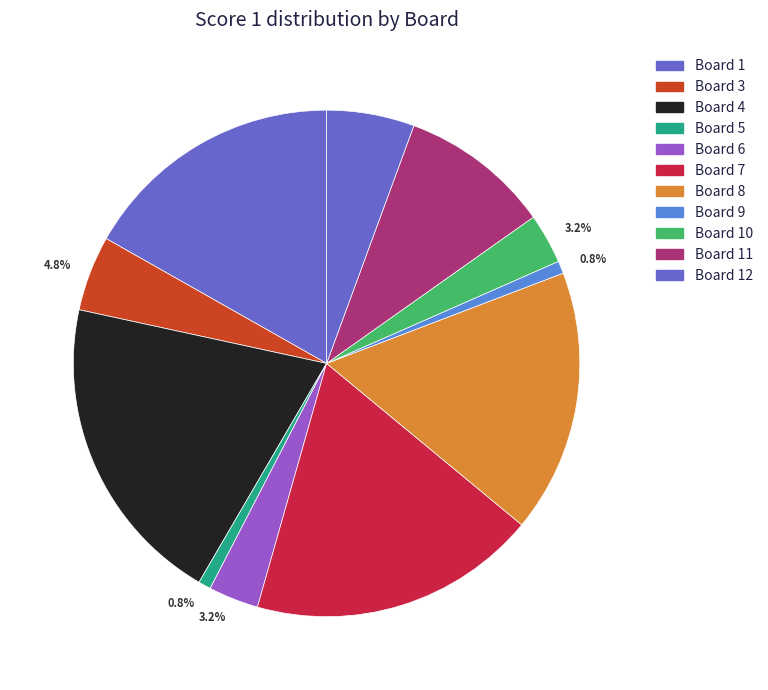

How many segments does this pie chart have?

11